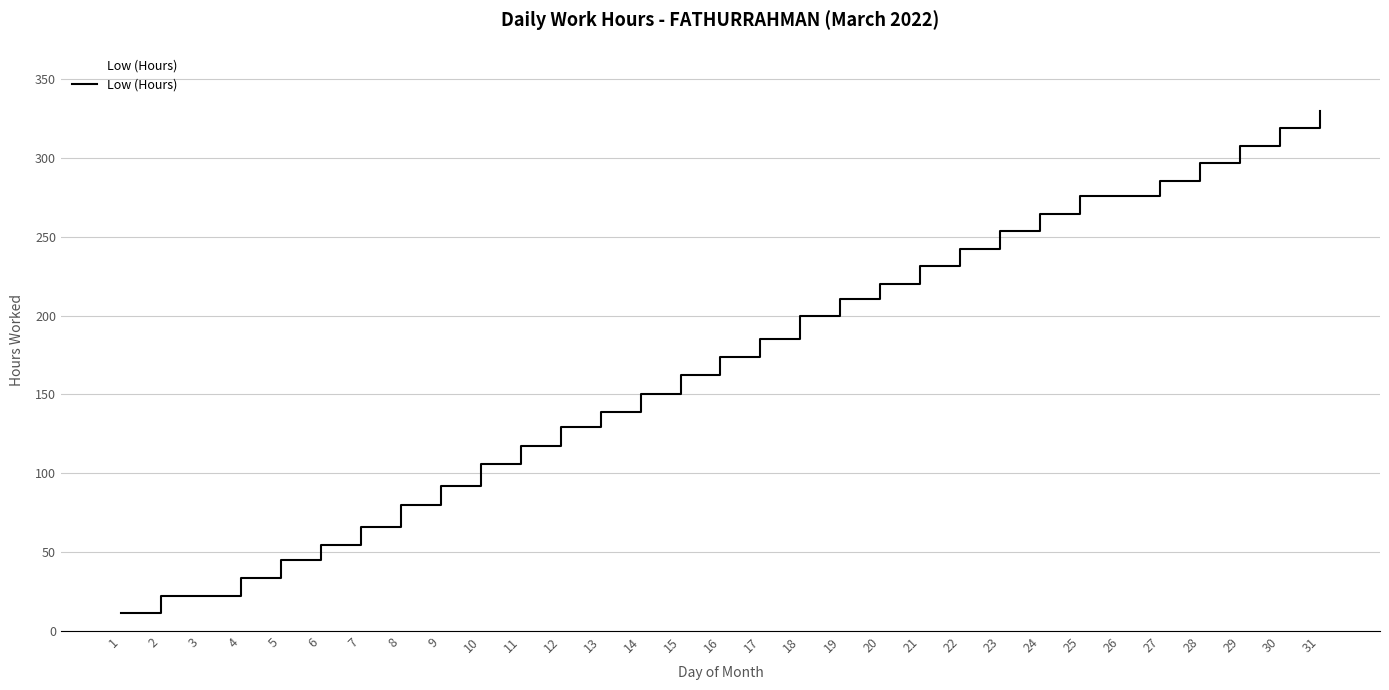

What is the minimum value shown in the chart?

11.1